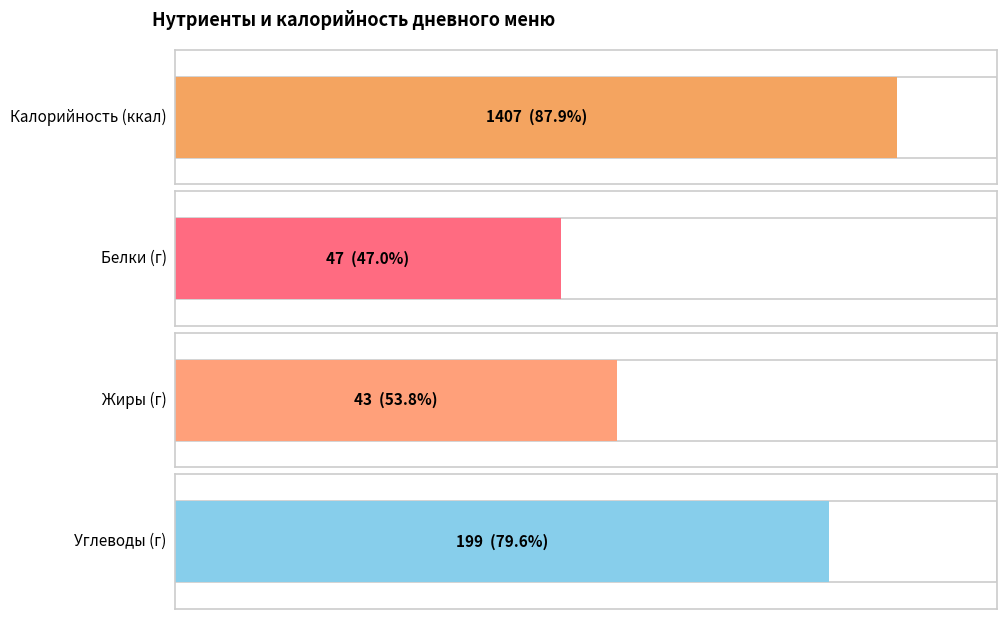

Rank the series by their maximum value, from lowest to highest.

Жиры, Белки, Углеводы, Калорийность